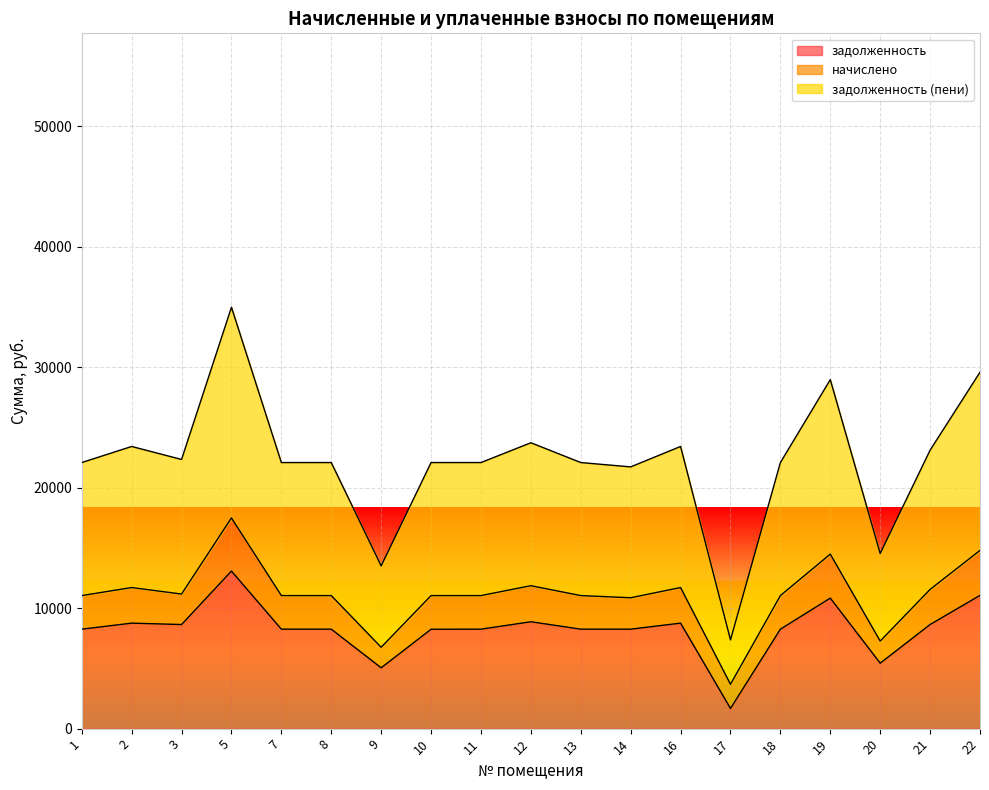

What is the minimum value for задолженность?

1674.0